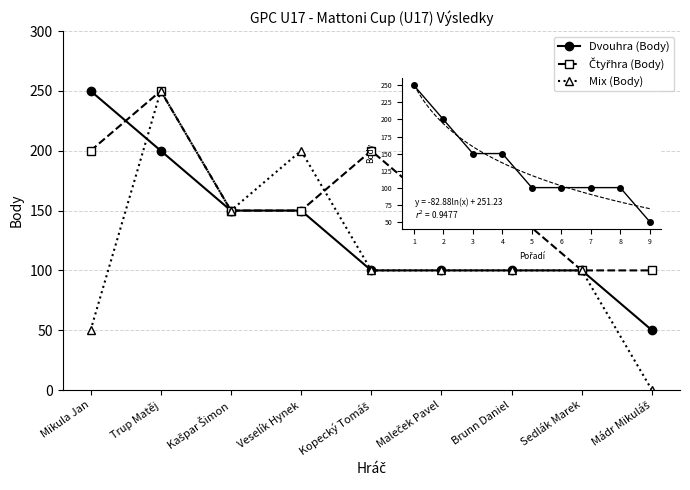

Where does the Dvouhra (Body) series first go above 100?

Mikula Jan